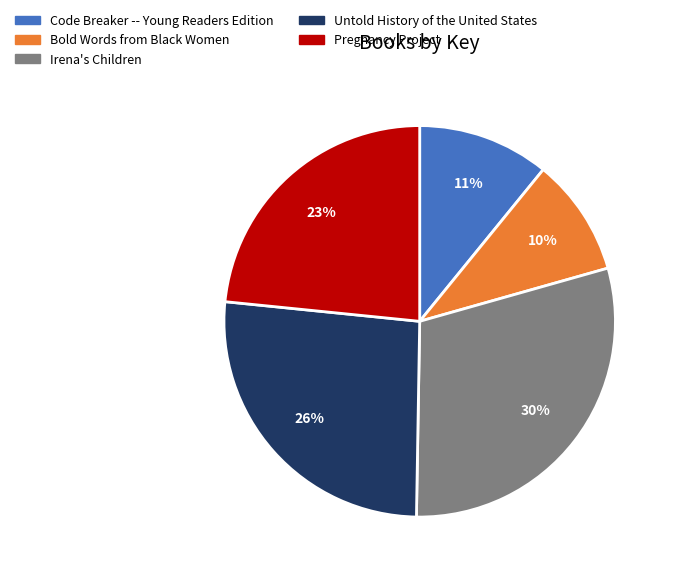

How many segments does this pie chart have?

5